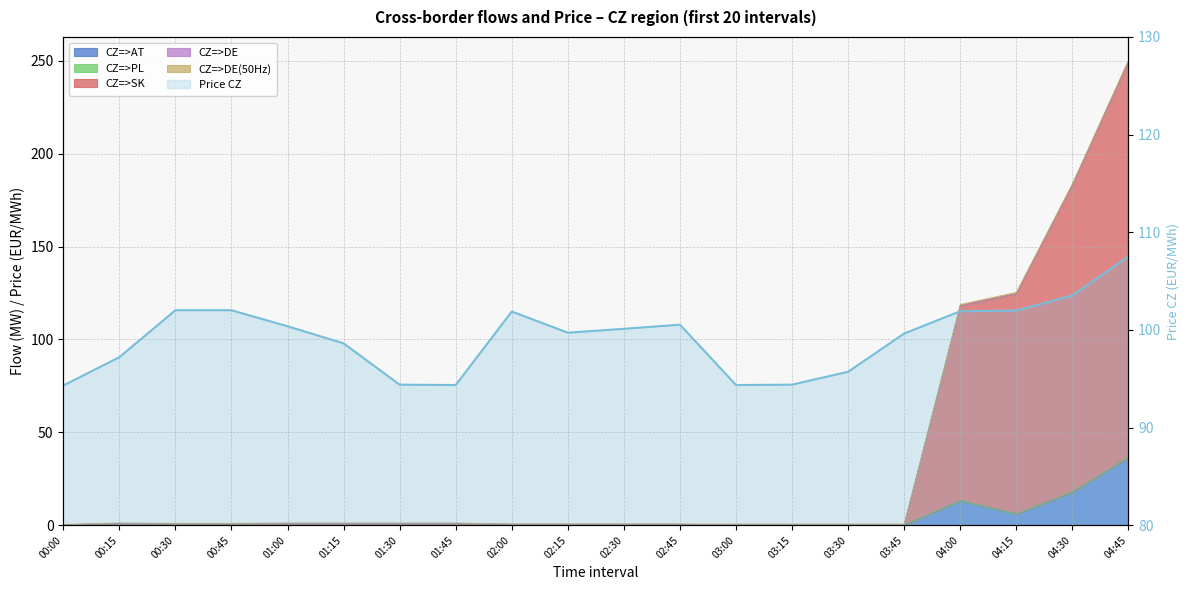

Where is the first local minimum?

01:45